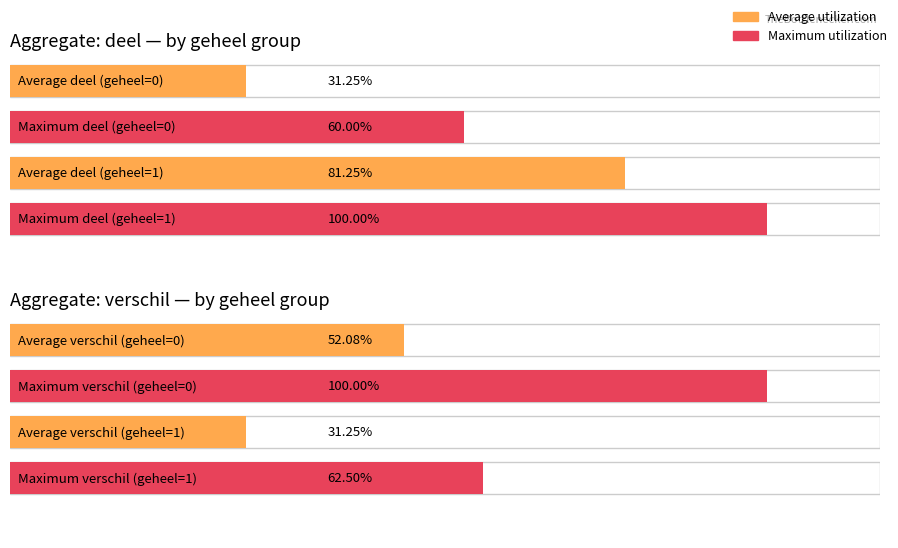

How many bars are there in each group?

2